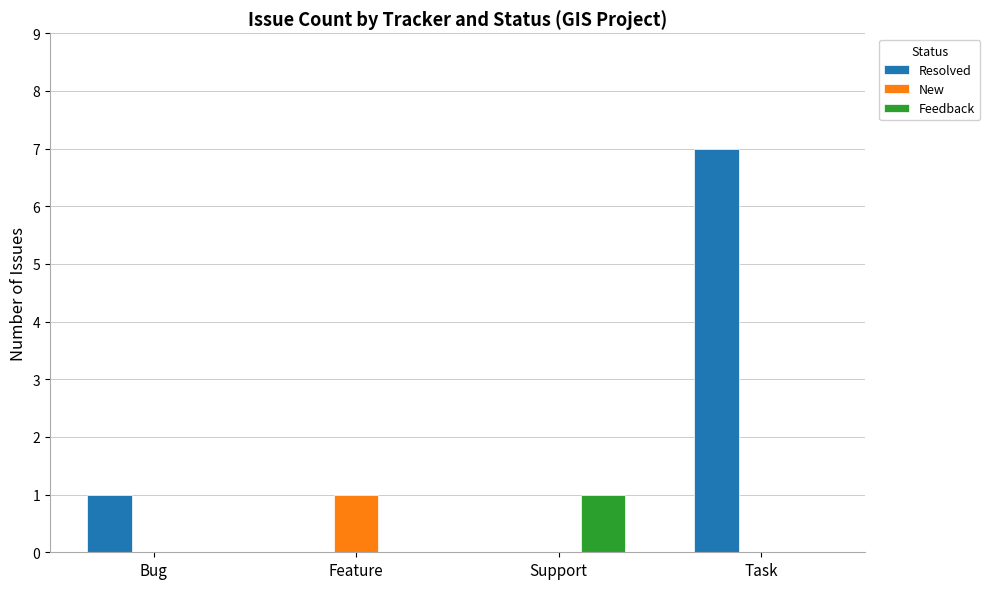

Where is Resolved nearest to the value 3?

Bug